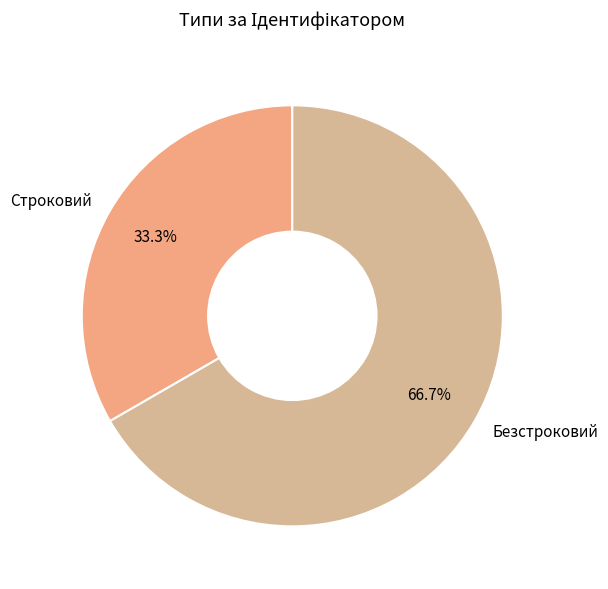

Approximately how many times larger is the value at Безстроковий compared to Строковий?

2.0